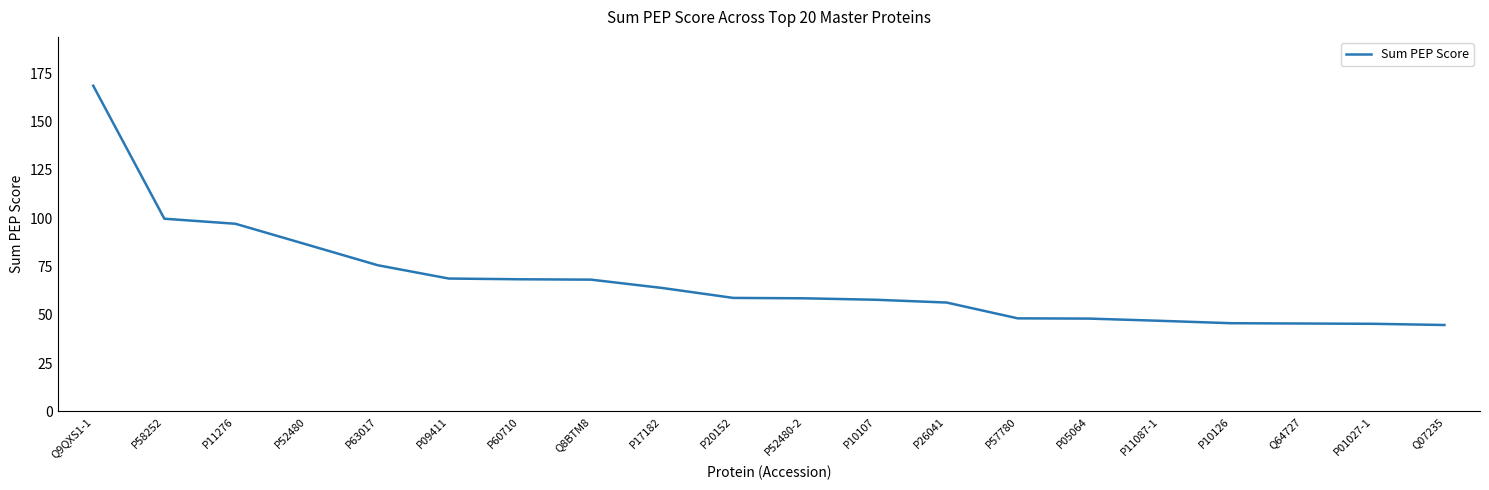

Is it true that the value at P52480-2 is 20.7?

False